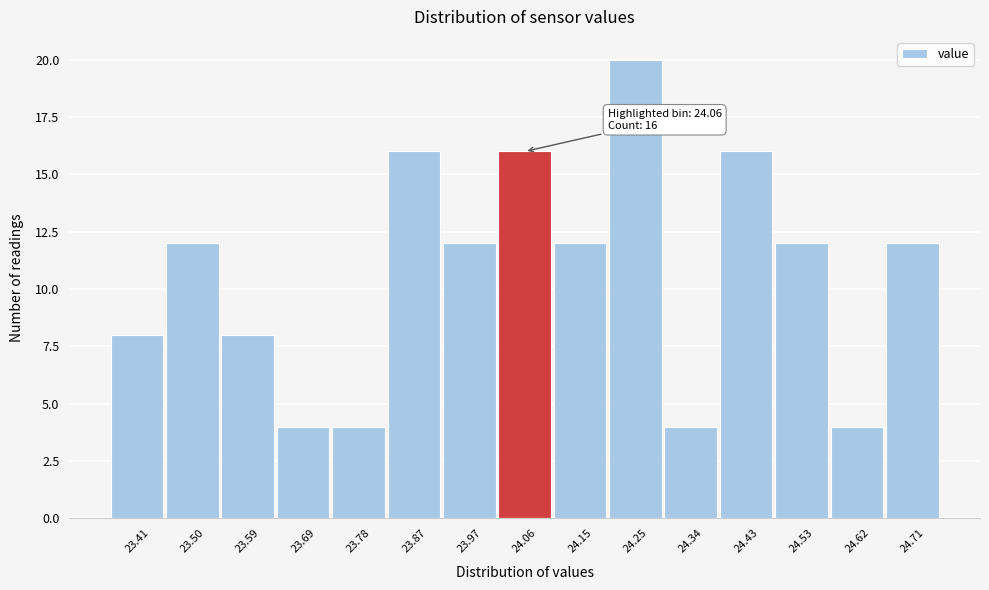

Over which range of the x-axis is the bar tallest?

24.20 to 24.29